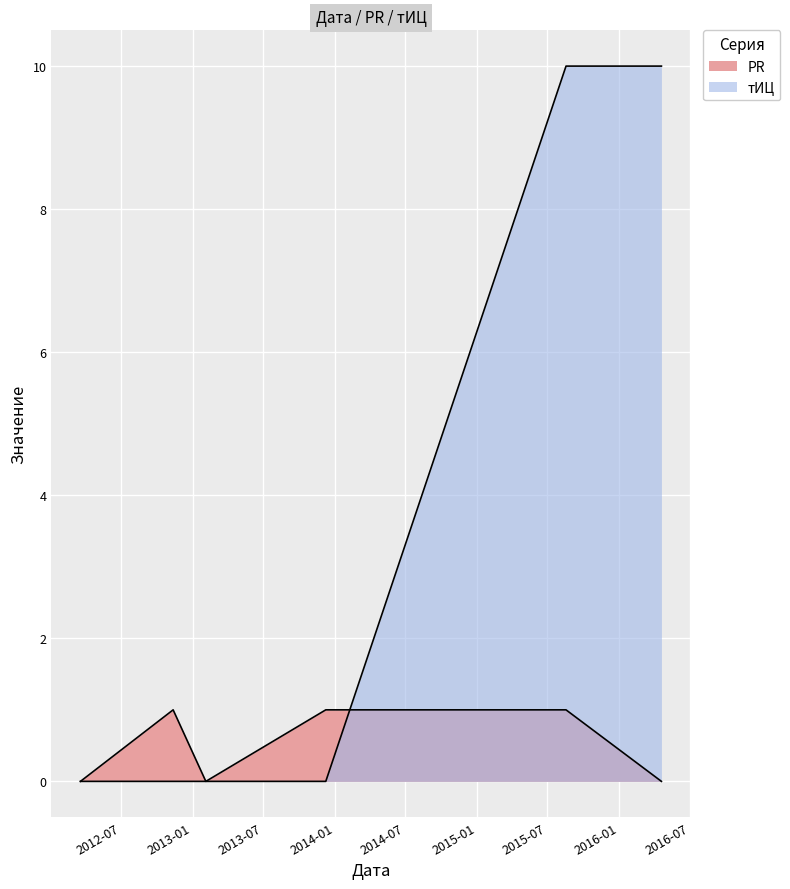

Reading left to right, transcribe all the data shown in this chart.

PR: 0	1	0	1	1	0
тИЦ: 0	0	0	0	10	10